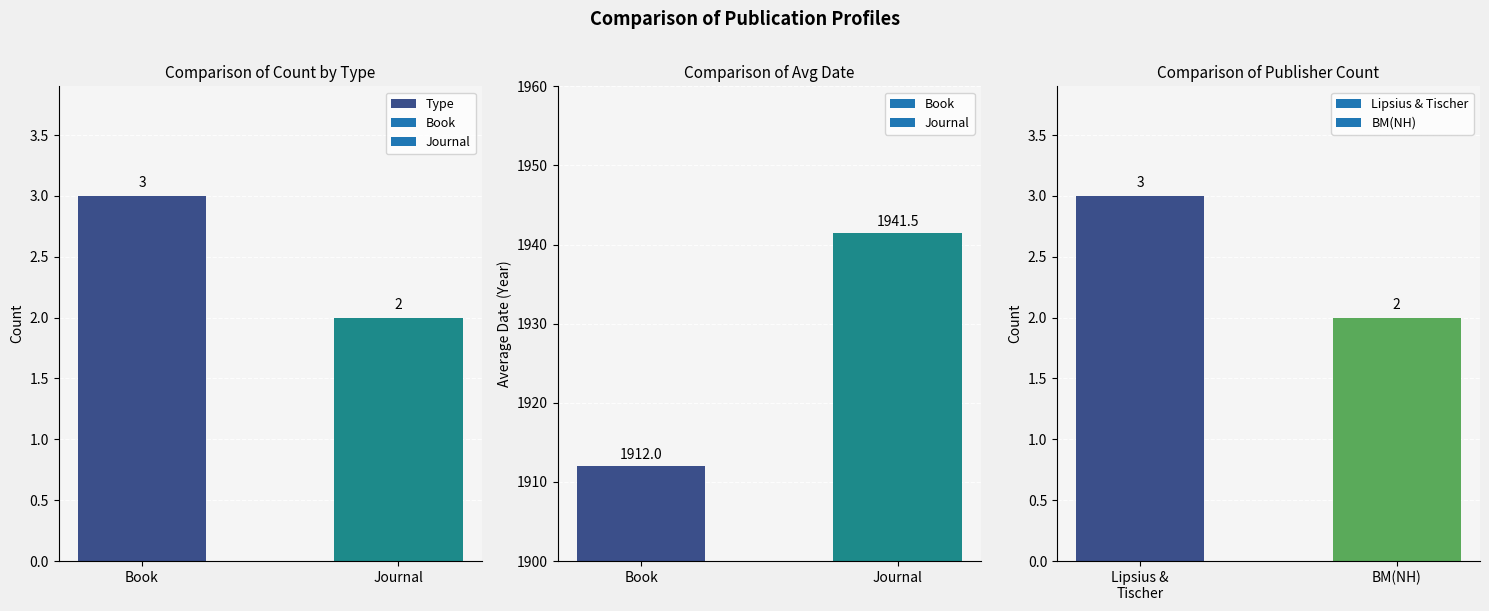

What is the smallest value displayed?

2